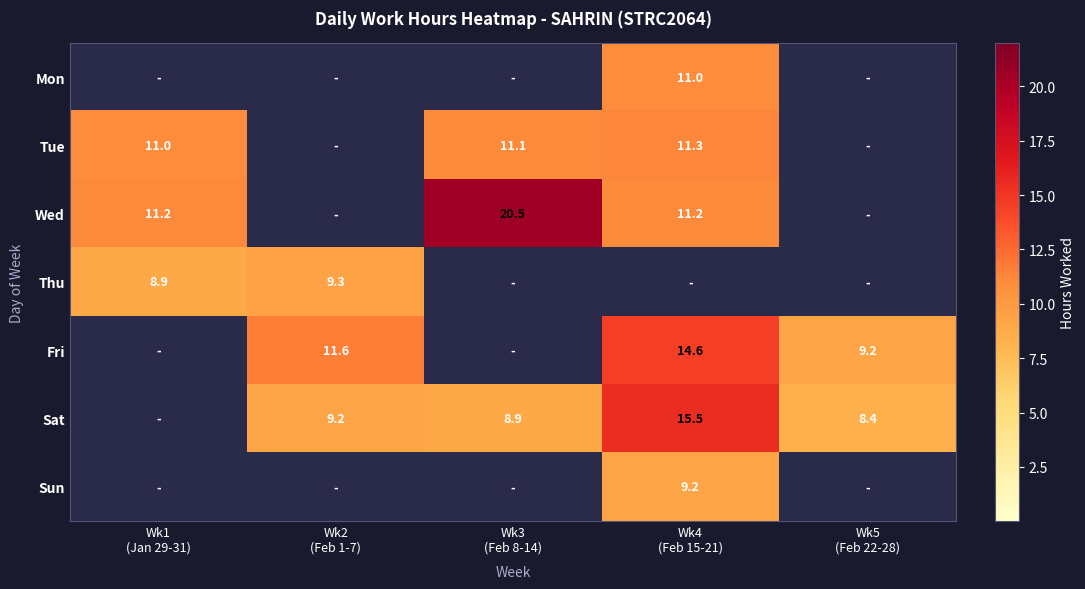

Rank the categories by Mon value from highest to lowest.

Wk4 (Feb 15-21), Wk1 (Jan 29-31), Wk2 (Feb 1-7), Wk3 (Feb 8-14), Wk5 (Feb 22-28)